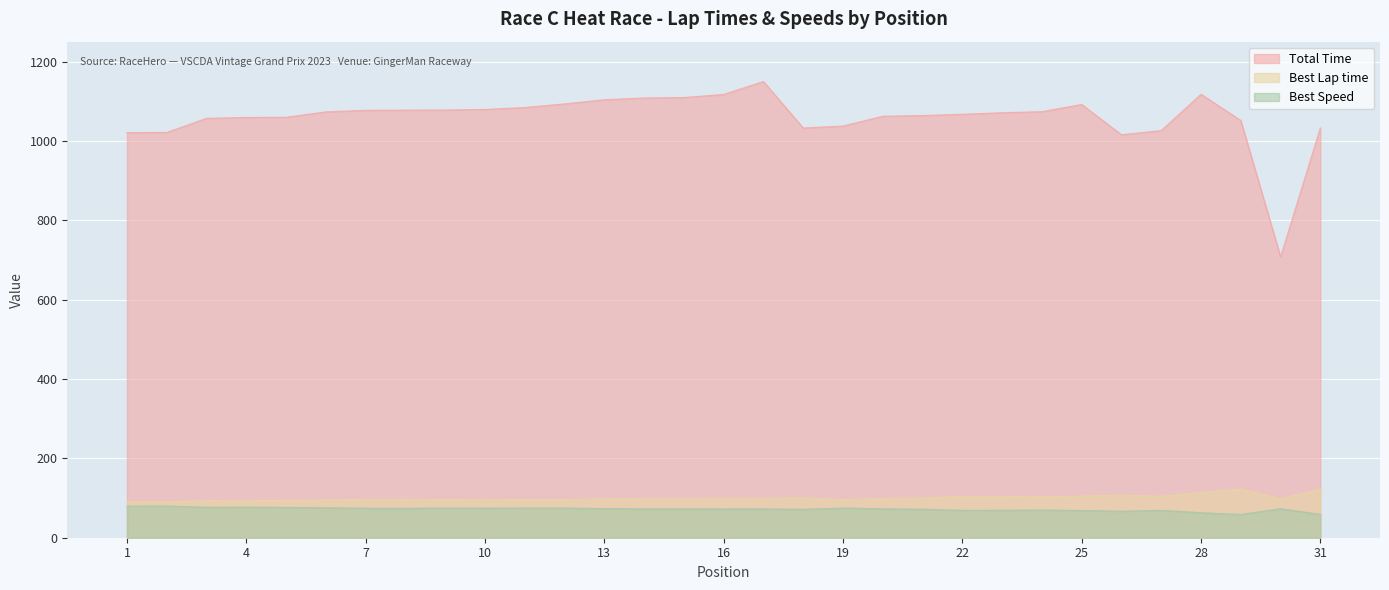

How many distinct data groups are displayed?

3